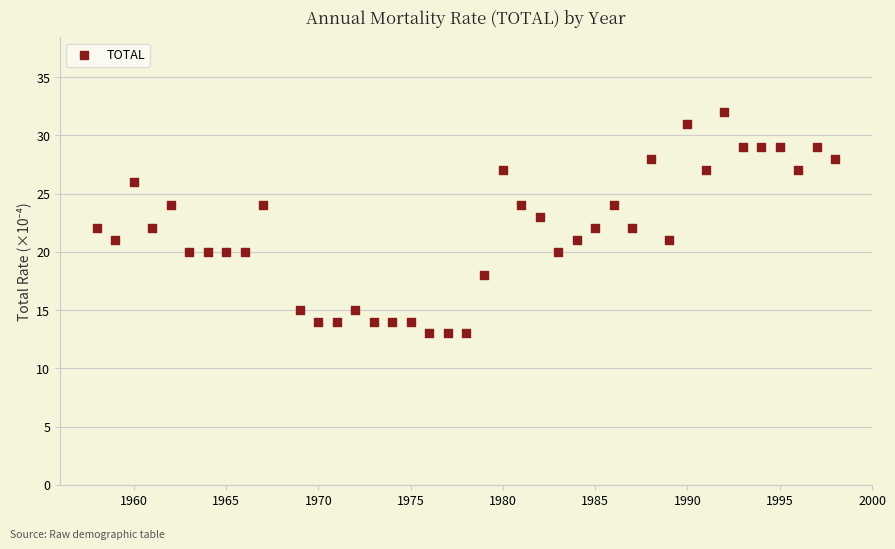

What is the range of X values (max minus min)?

40.0